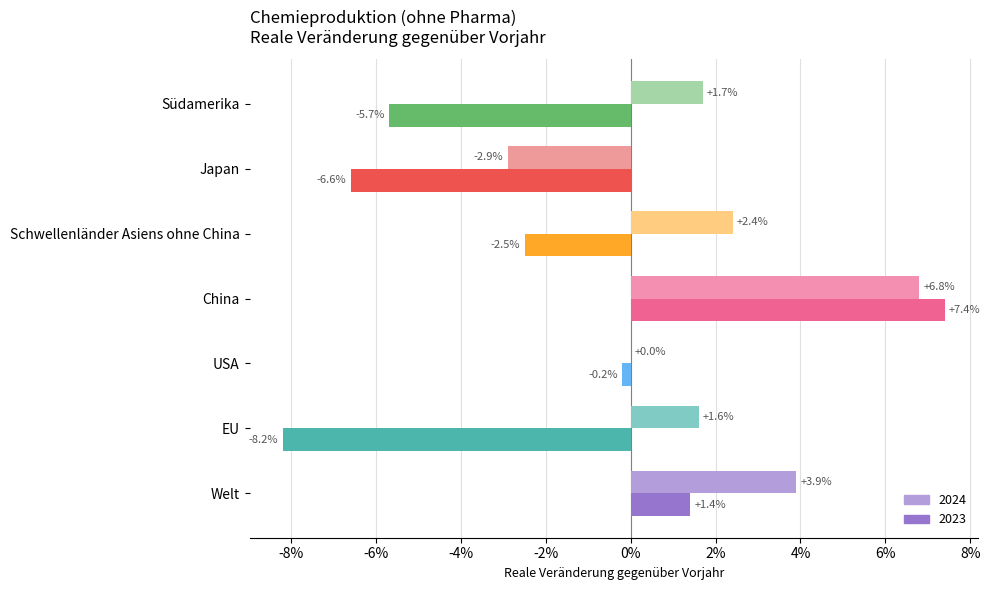

What are all the series names shown in the legend?

2024, 2023